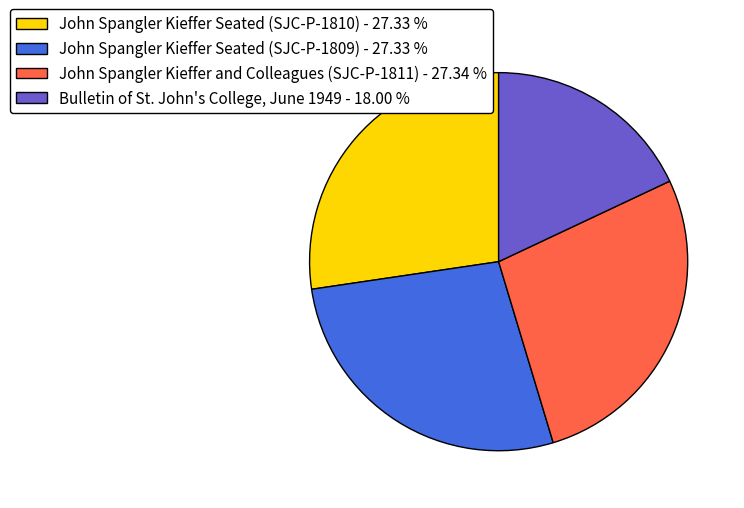

Do John Spangler Kieffer Seated (SJC-P-1810) - 27.33 % and Bulletin of St. John's College, June 1949 - 18.00 % together represent more than half of the pie?

No